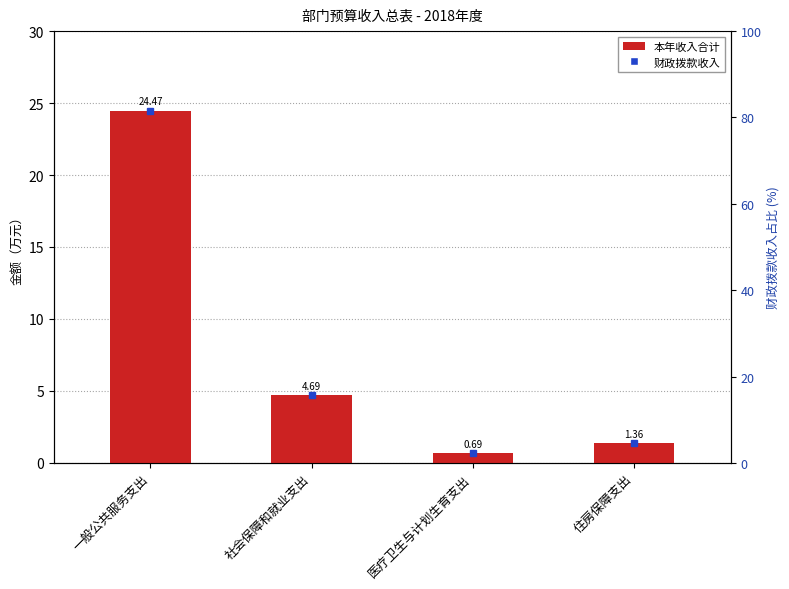

Is it true that the value at 一般公共服务支出 is 24.5?

True